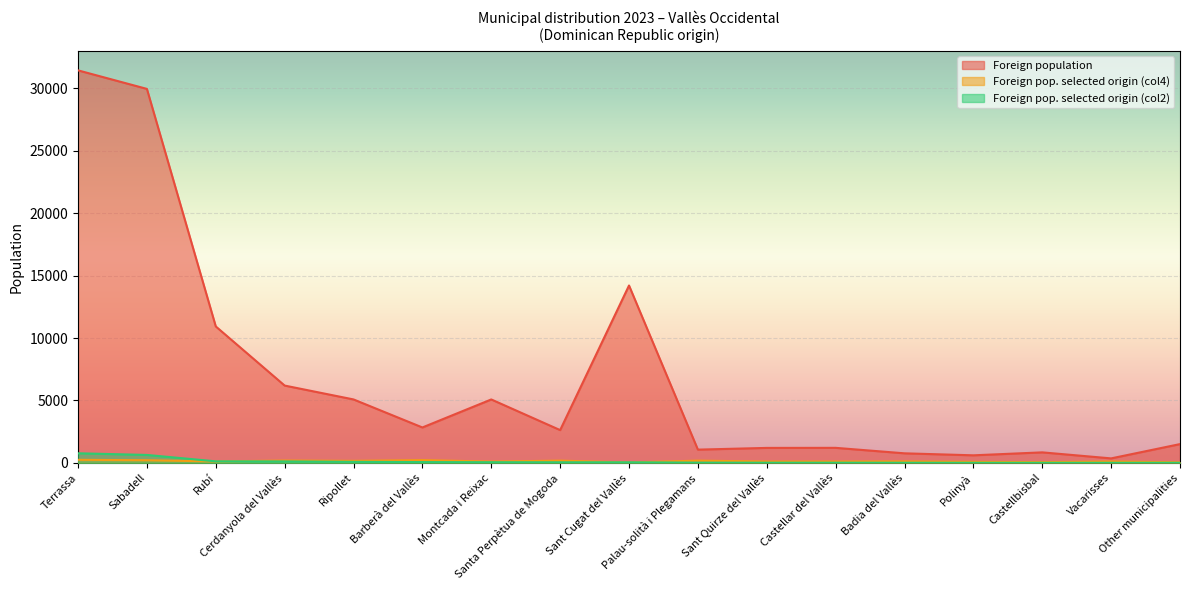

Which category has the highest value in the Foreign population series?

Terrassa